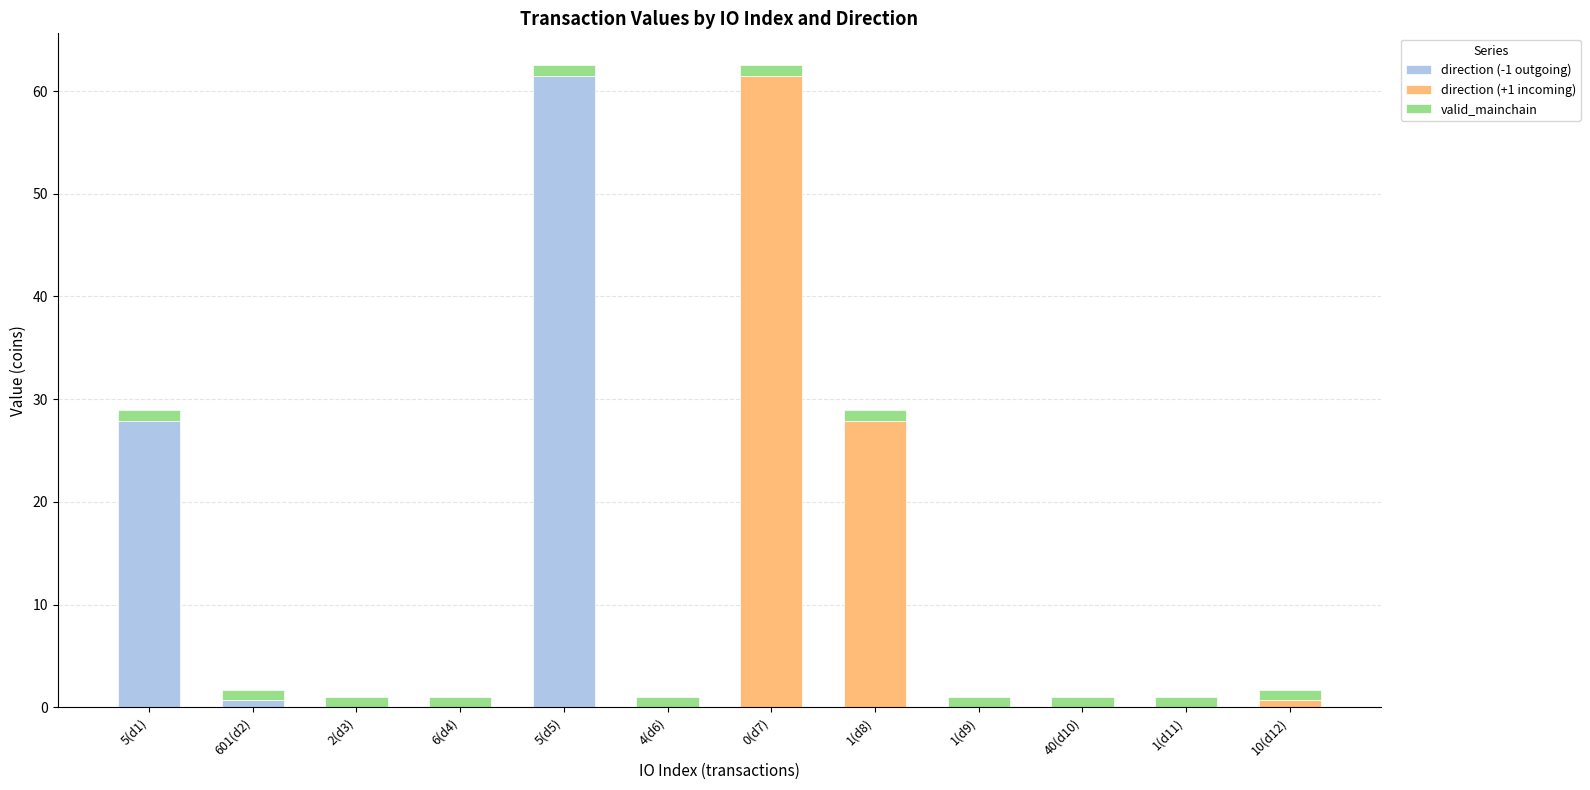

At which label does direction (-1 outgoing) reach its peak?

5(d5)